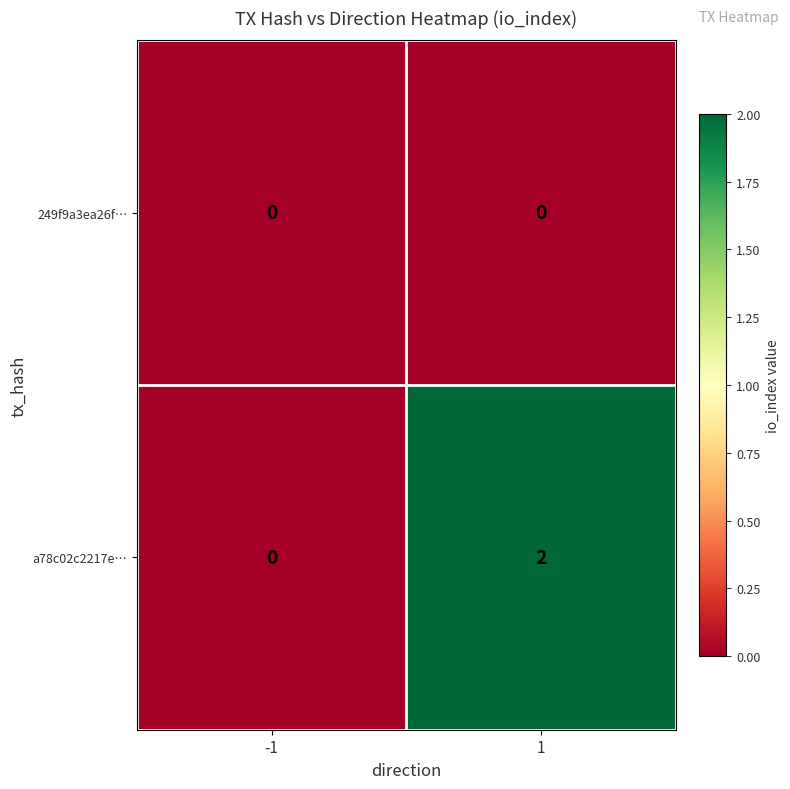

Is it true that 249f9a3ea26f… equals 0 at 1?

True